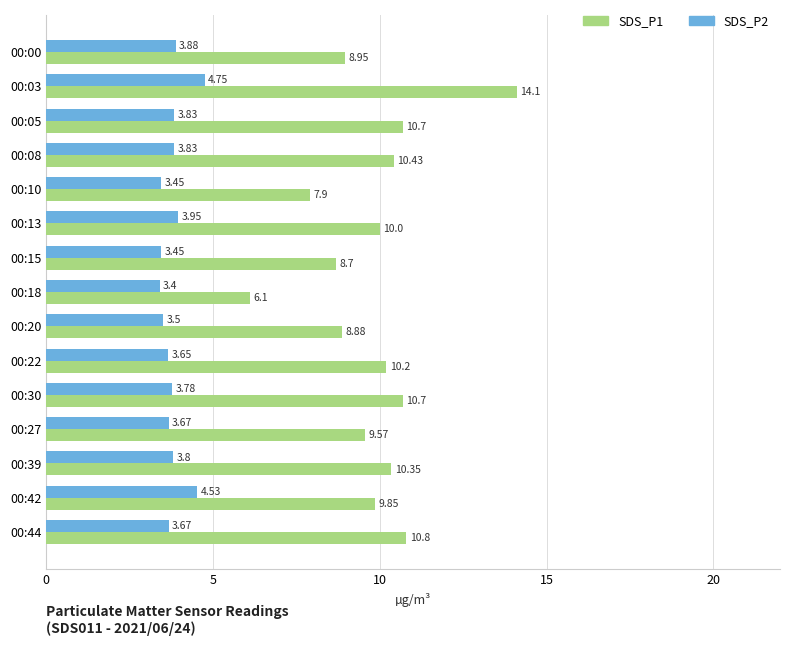

At which category is the sum across all series the highest?

00:03